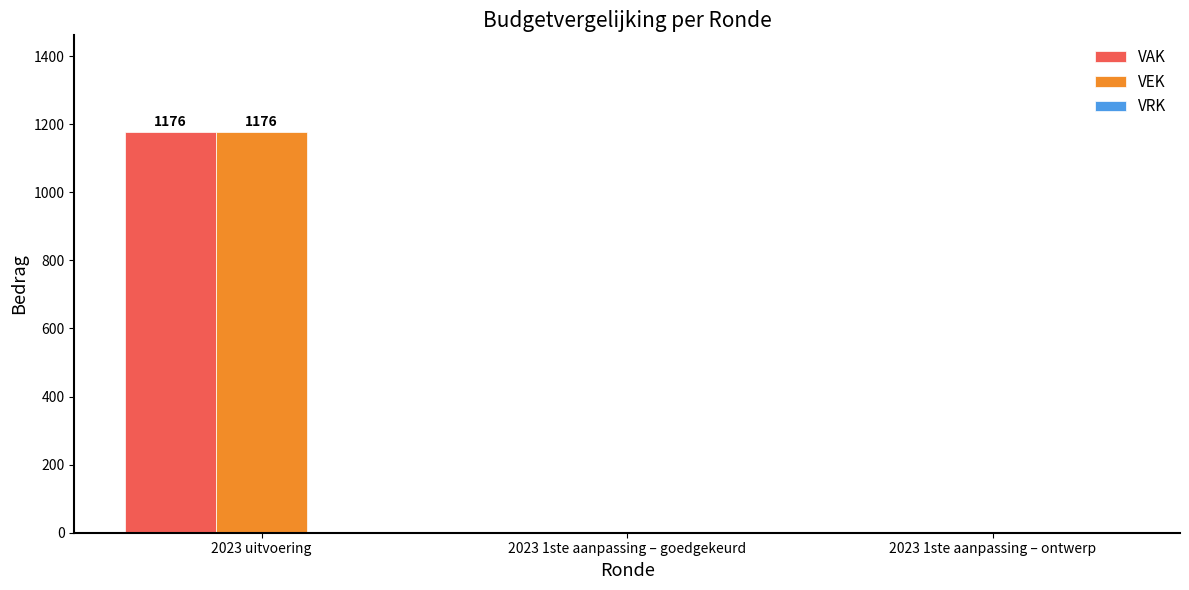

What is the spread (max minus min) of values at 2023 uitvoering?

0